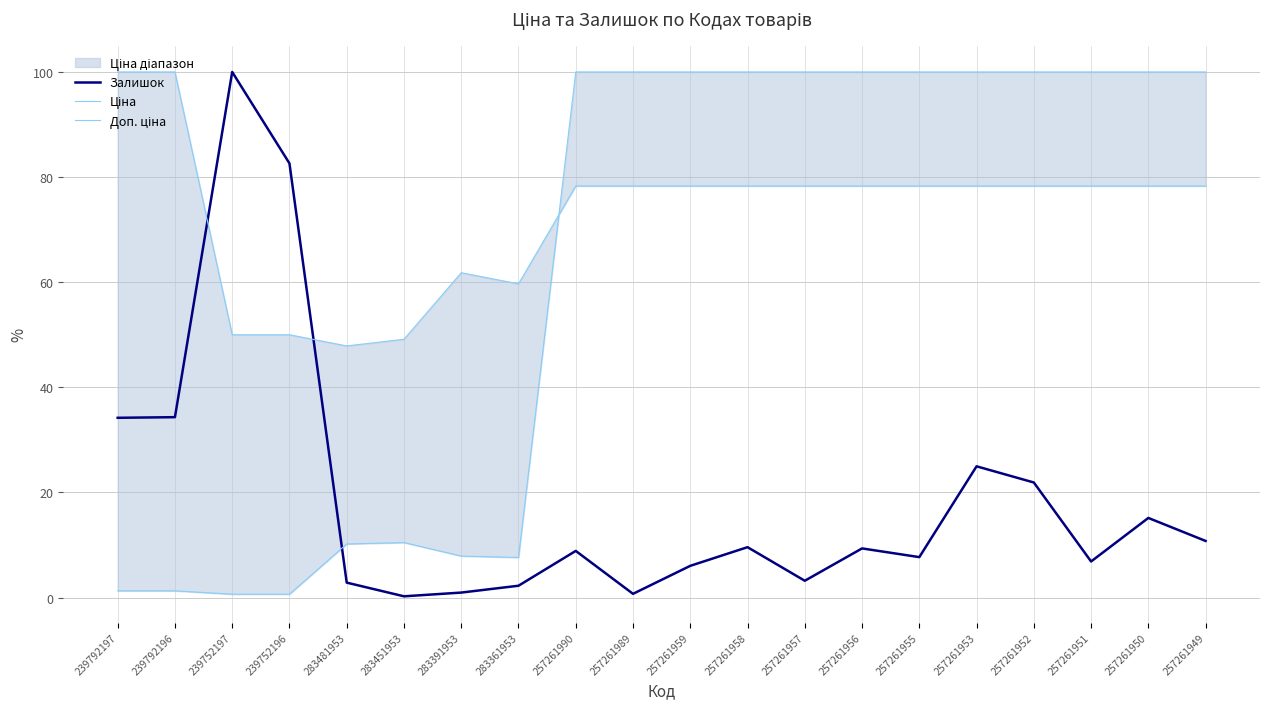

Is it true that Доп. ціна equals 115.8 at 257261951?

False